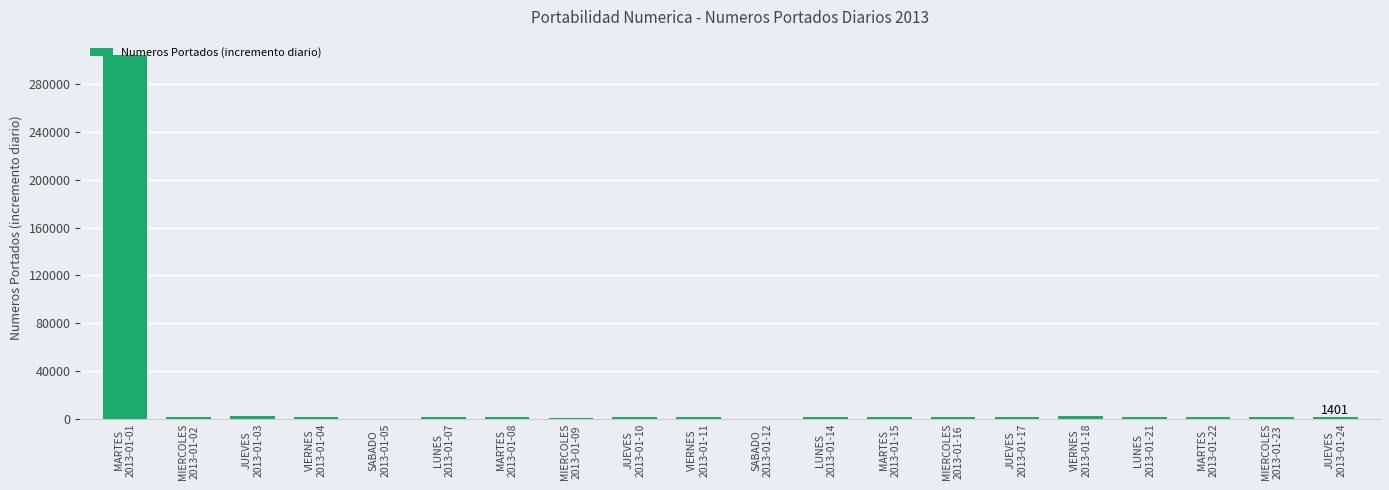

What is the sum of all values?

326192